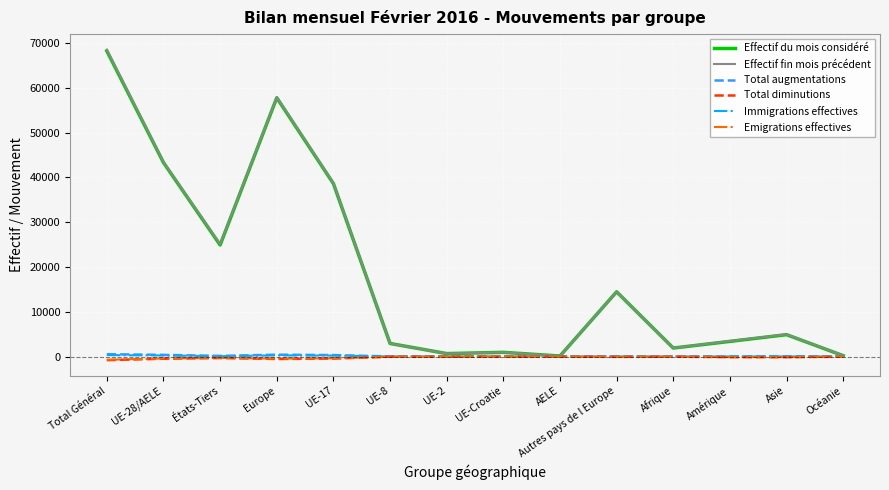

How many values in the Immigrations effectives series are below 23?

7